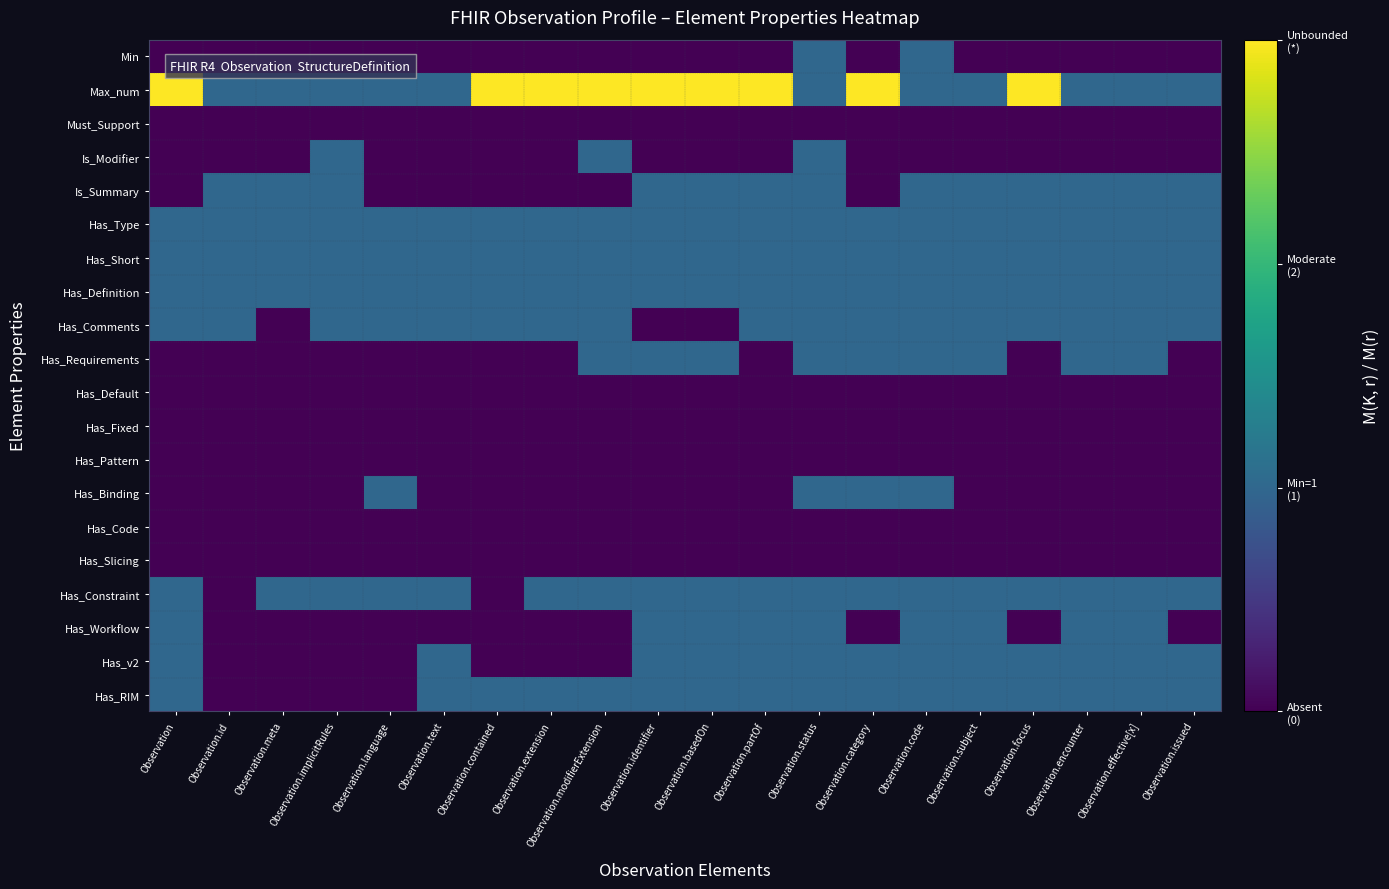

What is the greatest value displayed?

3